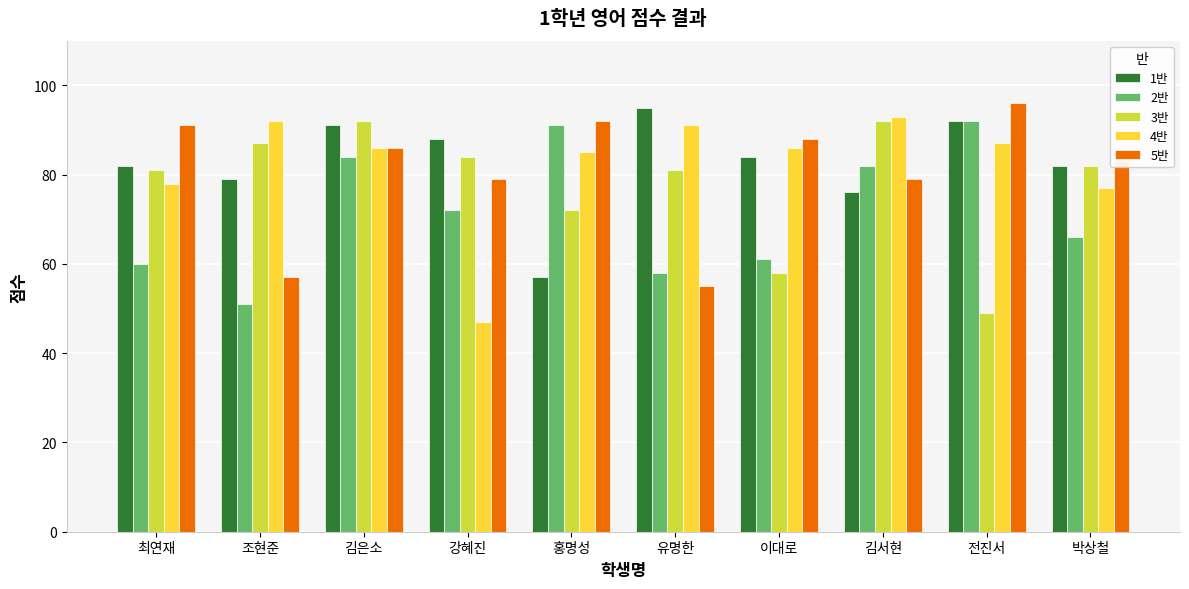

What is the difference between the 3반 values at 이대로 and 전진서?

9